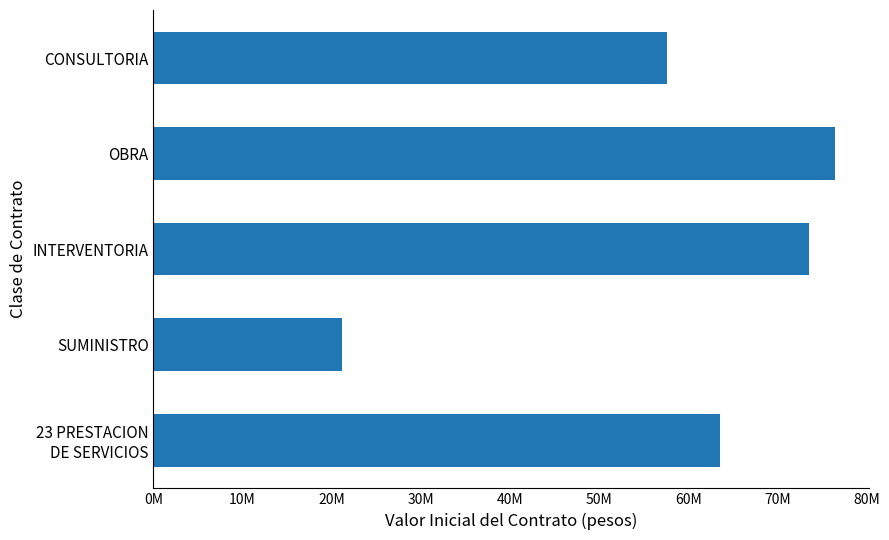

Rank the categories by value from highest to lowest.

OBRA, INTERVENTORIA, 23 PRESTACION
DE SERVICIOS, CONSULTORIA, SUMINISTRO